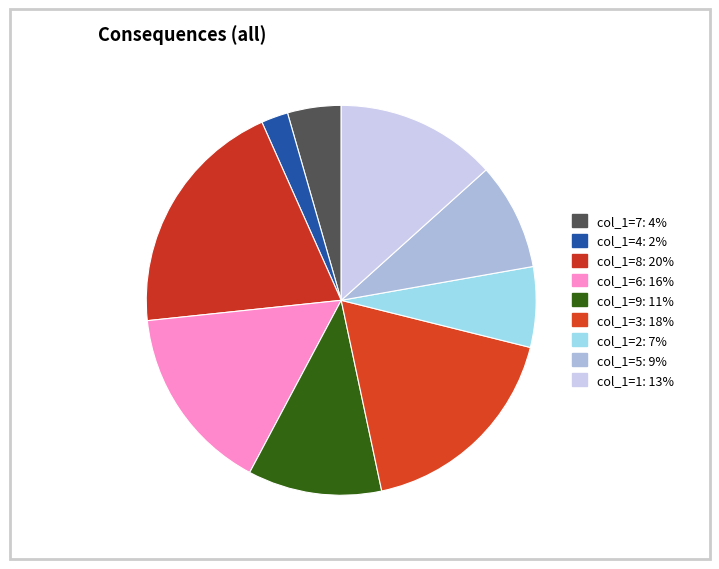

How many segments does this pie chart have?

9